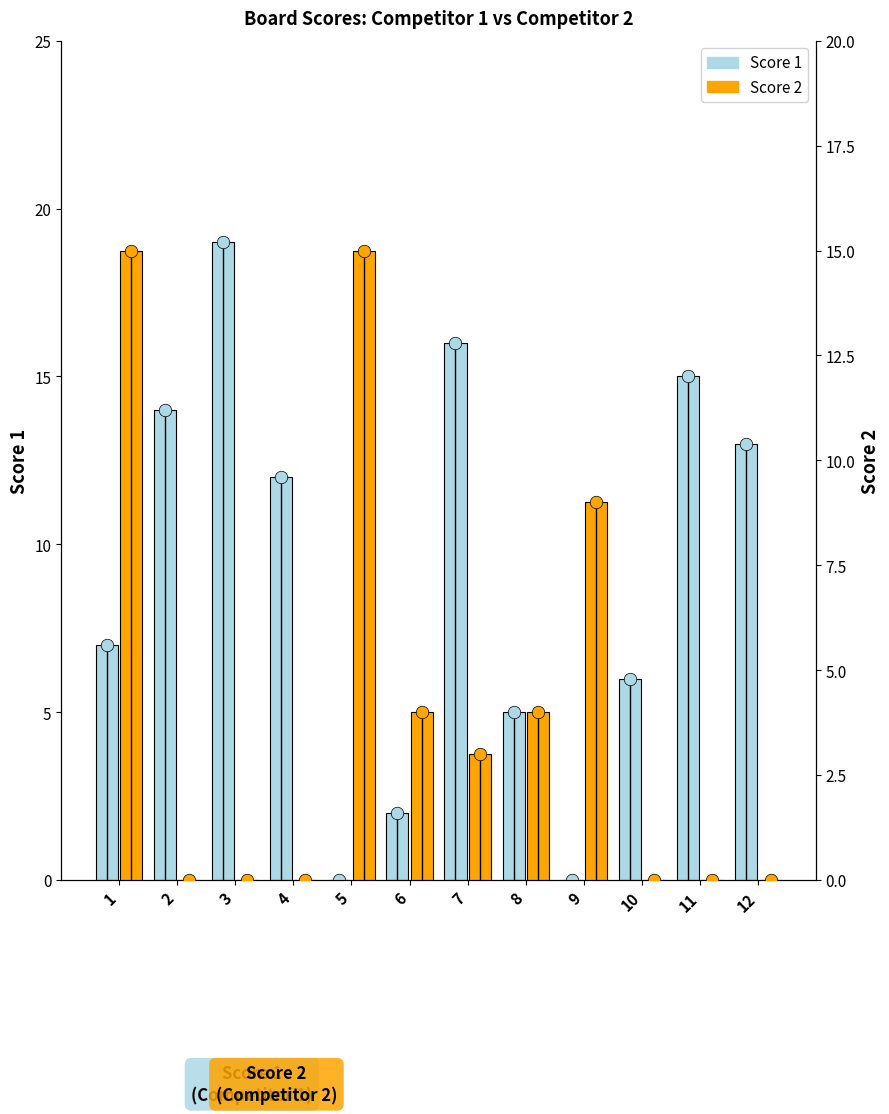

How many groups of bars are there?

12